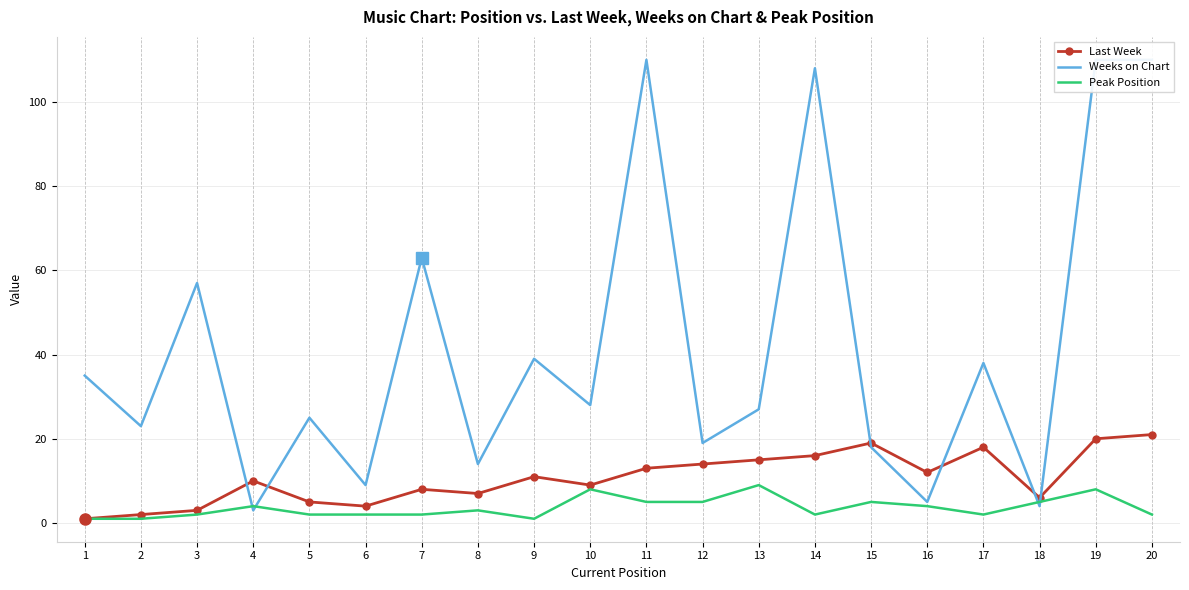

Rank the series at 6 from lowest to highest value.

Peak Position, Last Week, Weeks on Chart